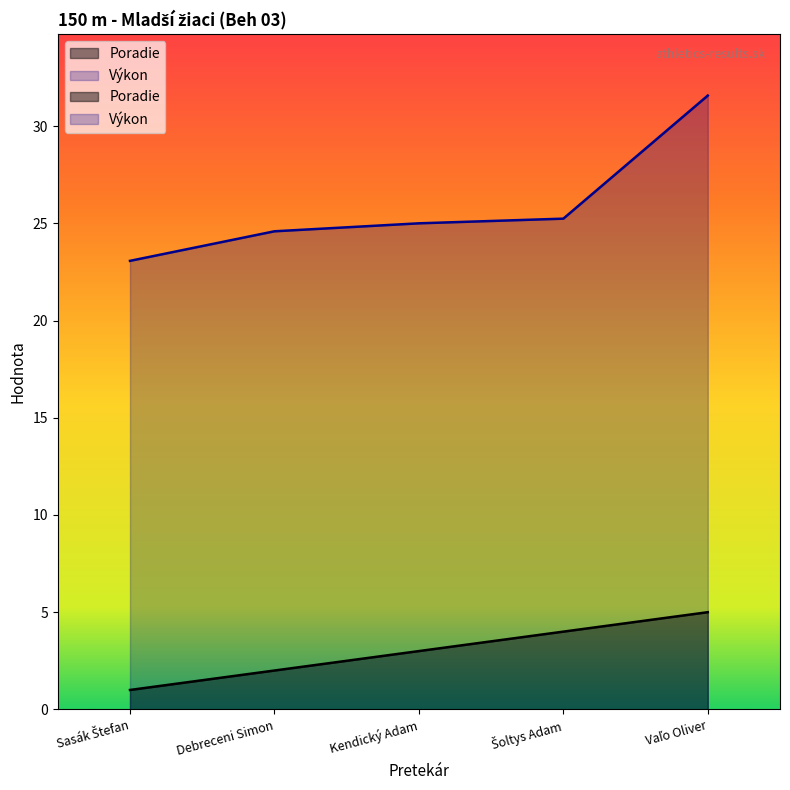

True or false: Výkon and Poradie intersect in this chart.

False